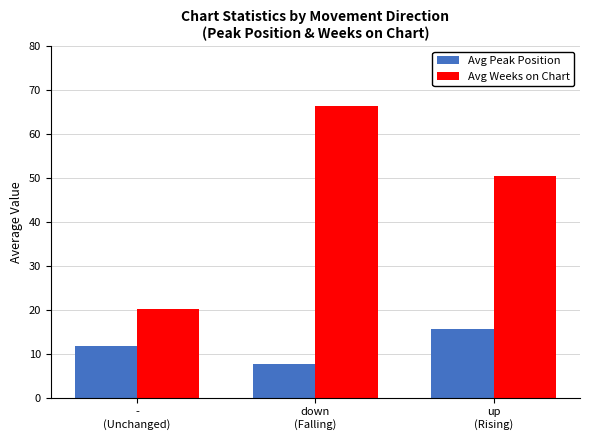

What is the smallest value displayed?

7.7